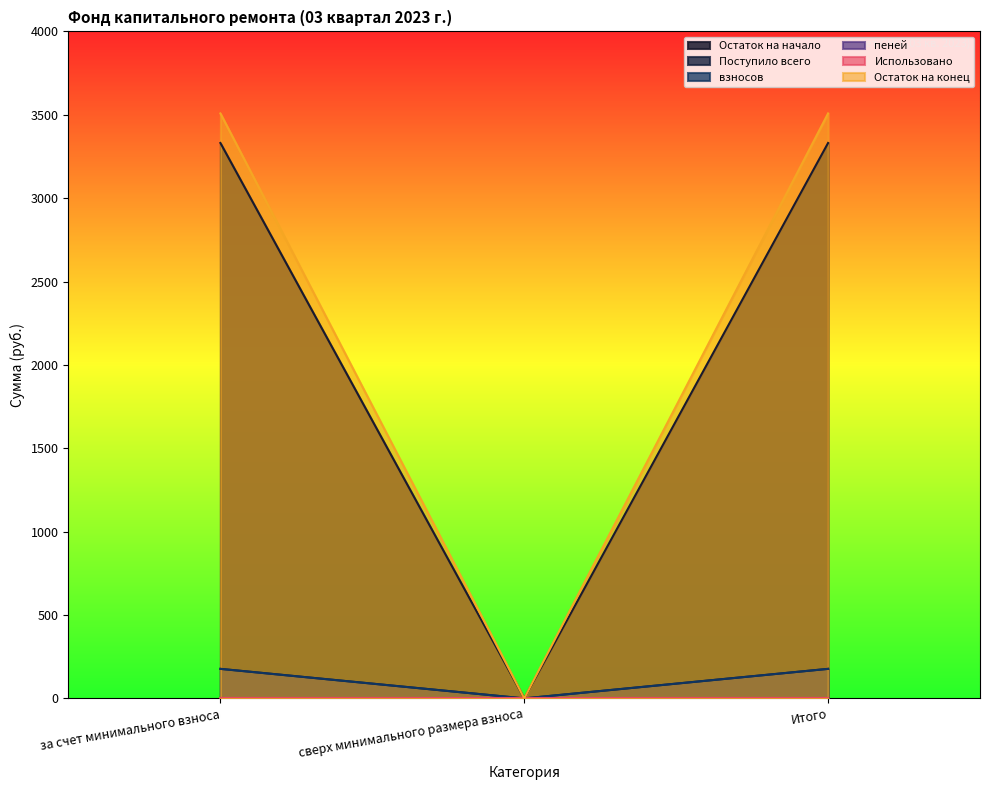

Between сверх минимального размера взноса and Итого, which series saw the biggest shift?

Остаток на конец